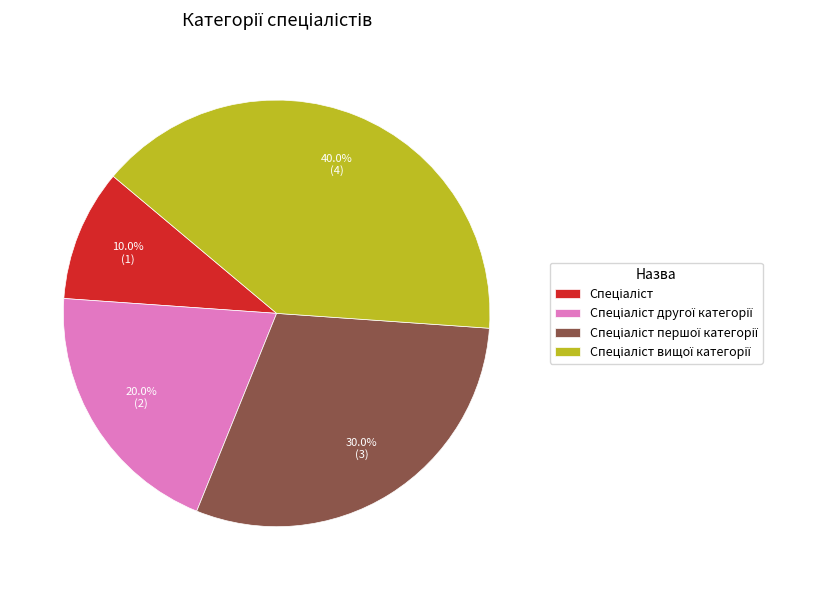

Does any single category account for the majority?

No